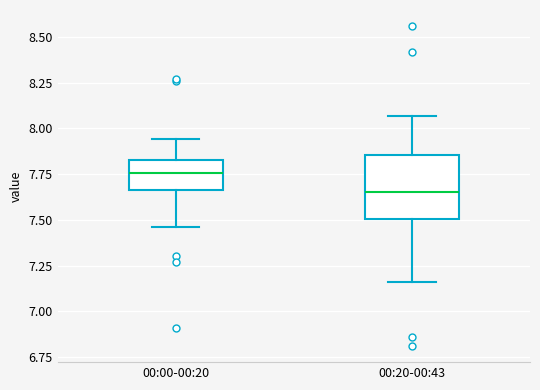

Comparing the boxes themselves (not the whiskers), which one is the tallest?

00:20-00:43